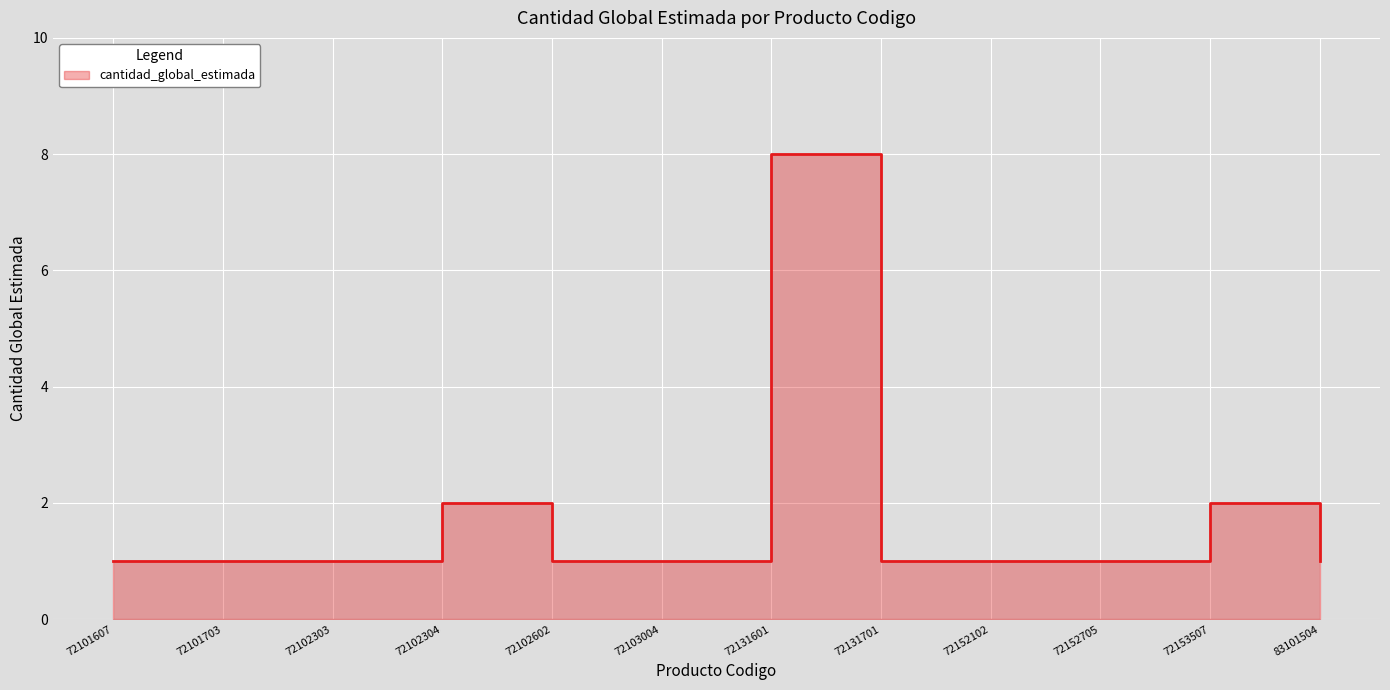

What is the ratio of the value at 72152705 to the value at 72102304?

0.5